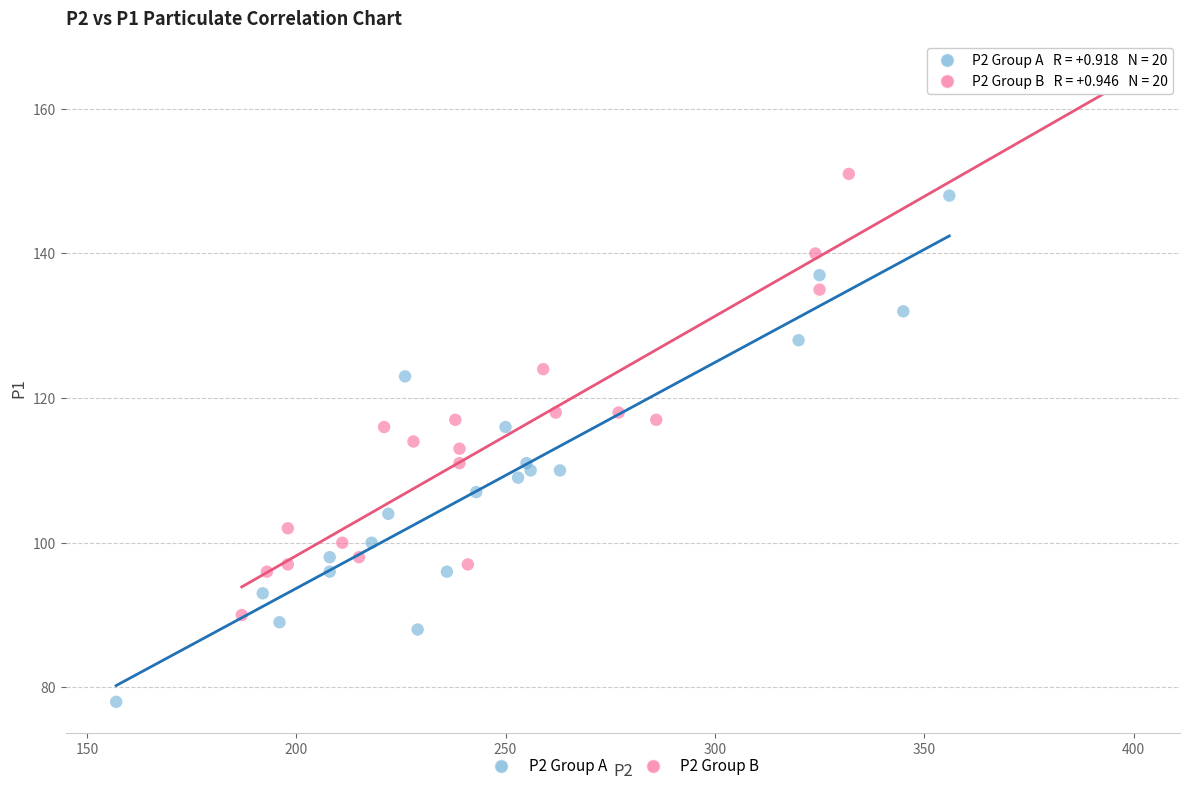

Which series contains the highest Y value?

P2 Group B